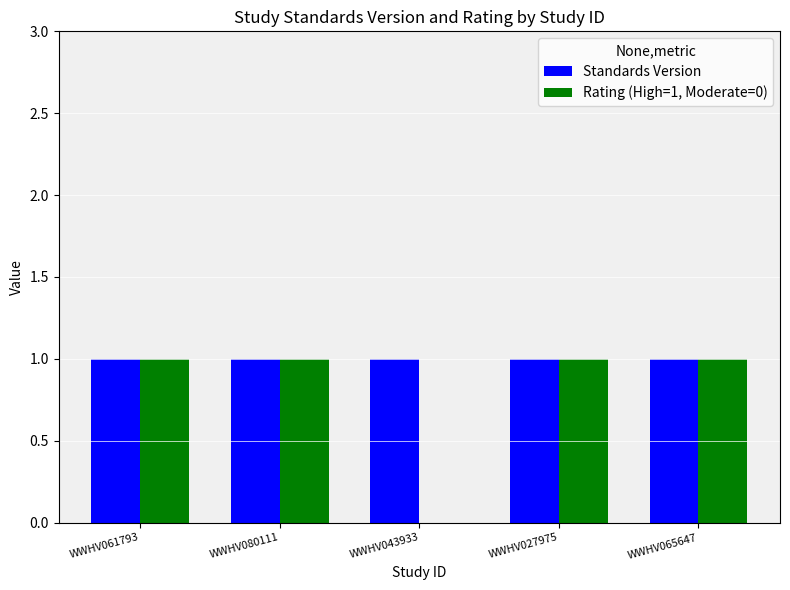

True or false: Rating (High=1, Moderate=0) has a value of 0 at WWHV027975.

False